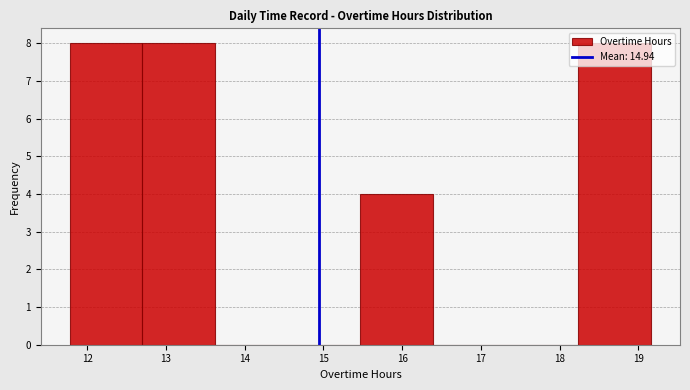

Reading left to right, transcribe this chart: for each bar, give the range it covers on the x-axis and its height. Neither the bar edges nor the heights are printed on the chart, so give them approximately, as read against the axes.

11.8 to 12.7: 8
12.7 to 13.6: 8
13.6 to 14.5: 0
14.5 to 15.5: 0
15.5 to 16.4: 4
16.4 to 17.3: 0
17.3 to 18.2: 0
18.2 to 19.2: 8